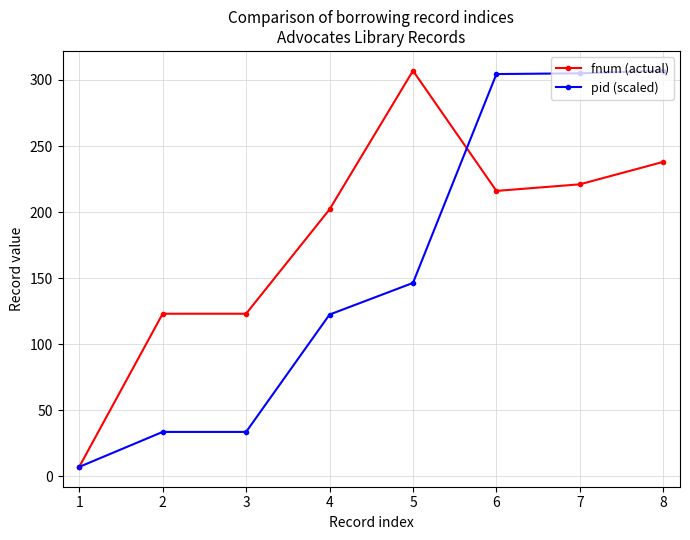

What is the value of the pid (scaled) point at the 1st from the left?

7.0